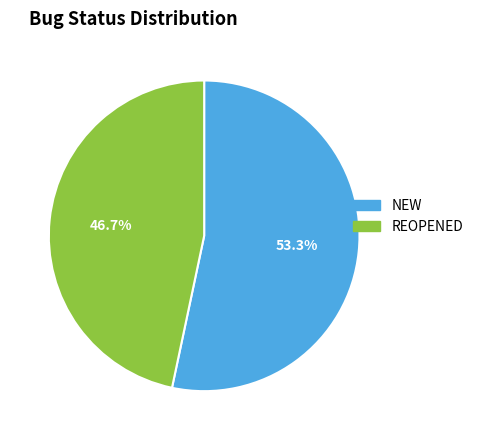

What is the smallest slice in the pie chart?

REOPENED